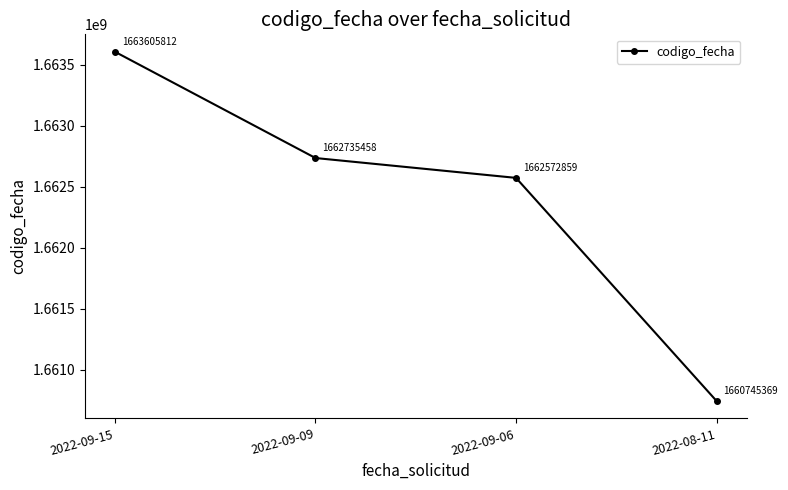

Approximately how many times larger is the value at 2022-09-15 compared to 2022-08-11?

1.0